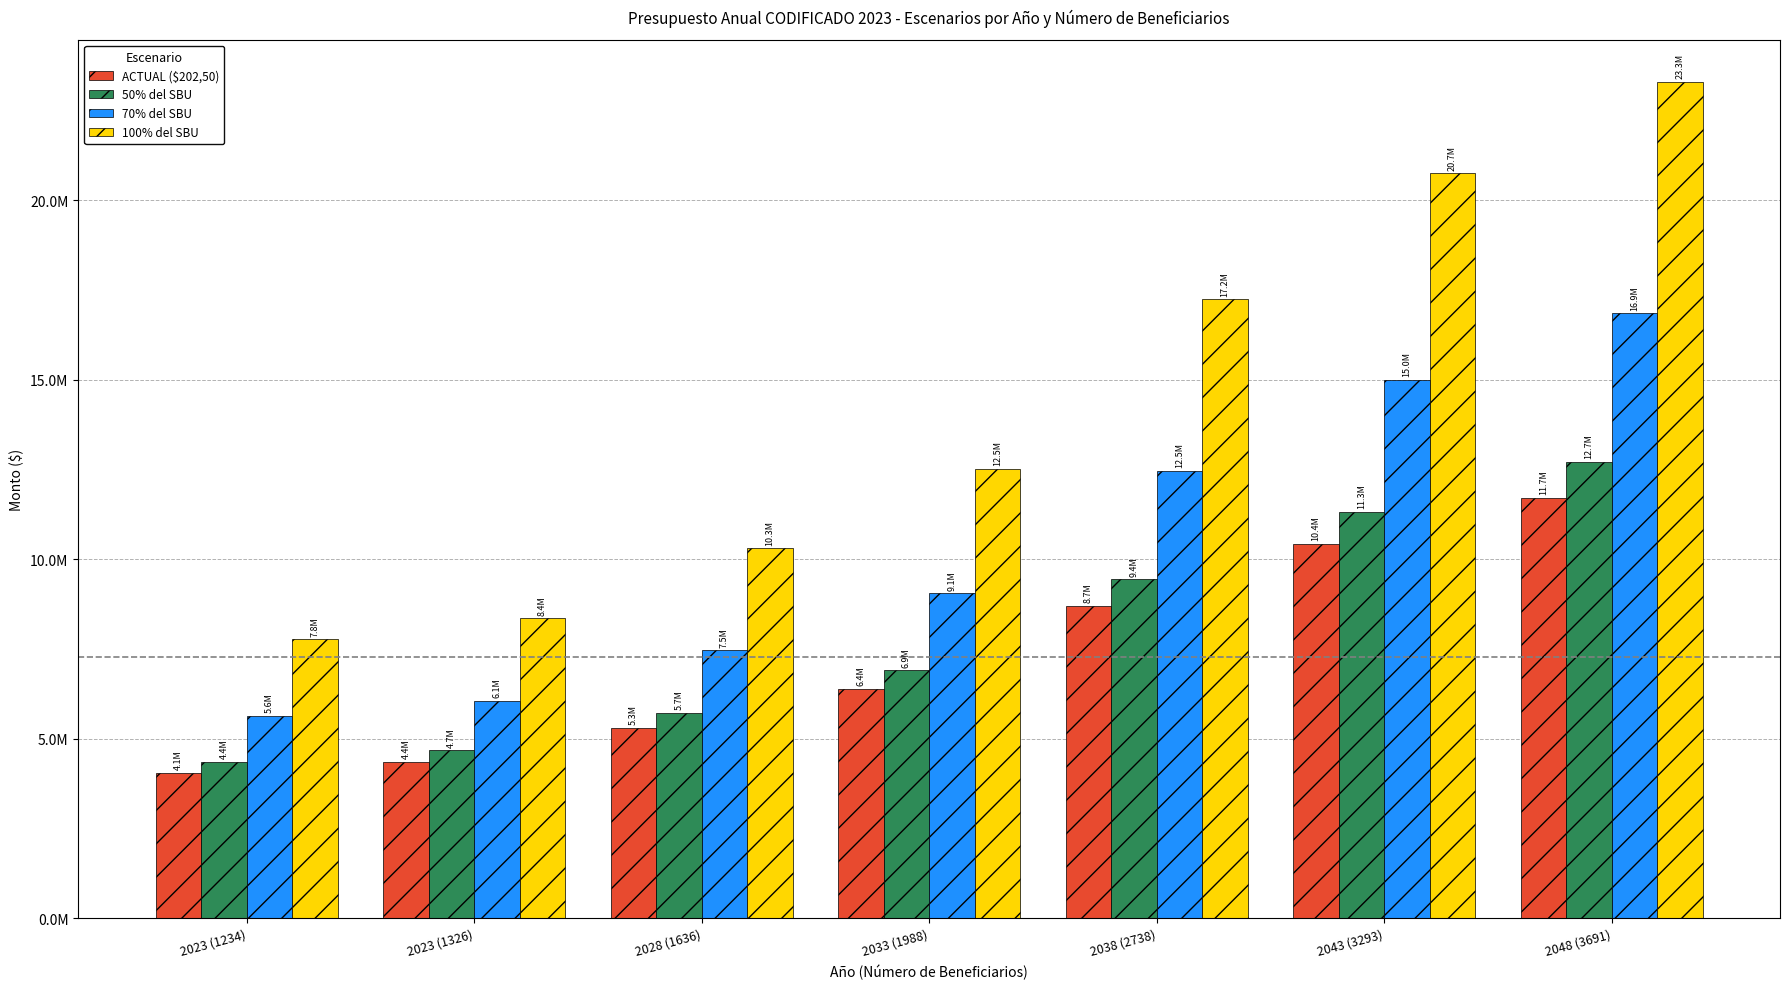

Is the value of 50% del SBU at 2033 (1988) greater than the value of 70% del SBU at 2038 (2738)?

No